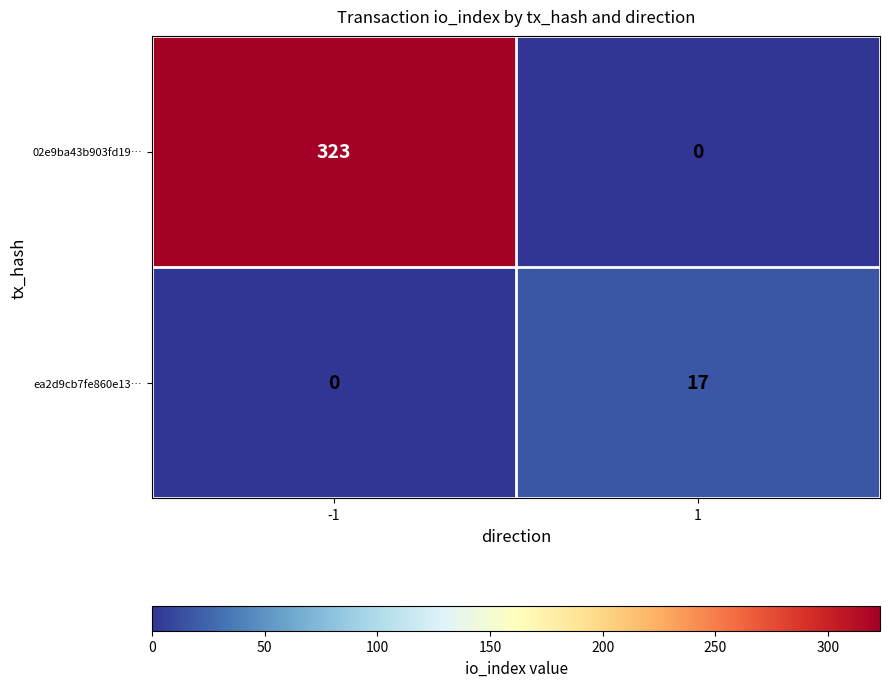

Reading right to left, what are all the values shown in this chart?

02e9ba43b903fd19…: 1=0	-1=323
ea2d9cb7fe860e13…: 1=17	-1=0